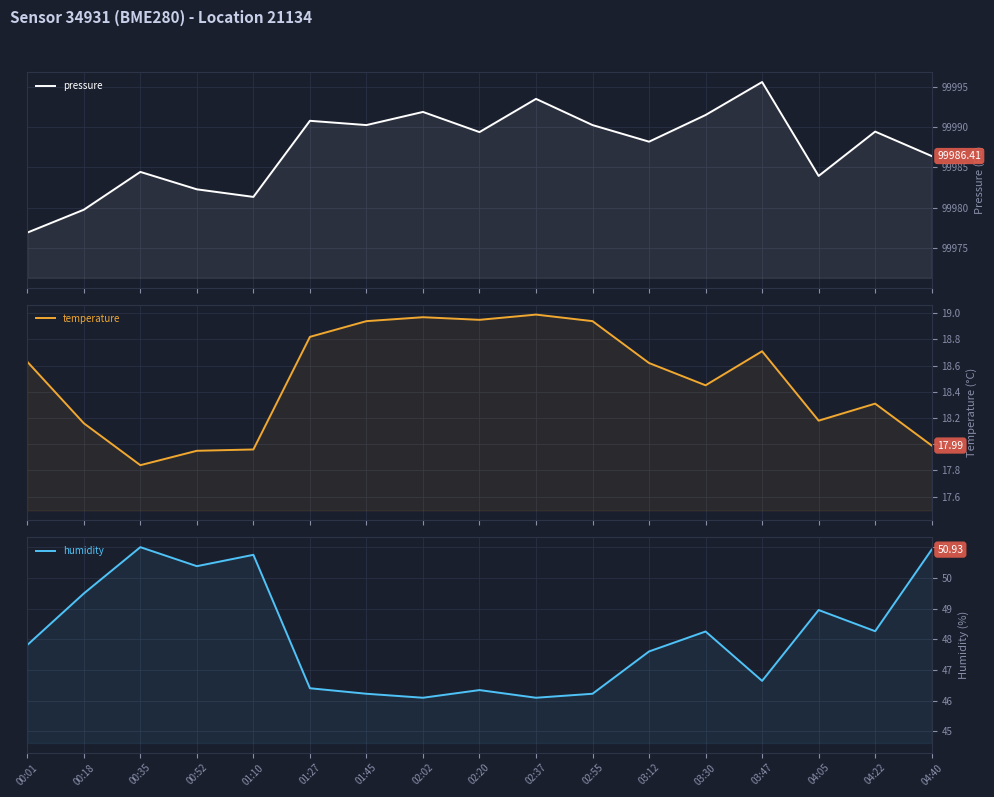

Rank the series at 03:47 from lowest to highest value.

temperature, humidity, pressure